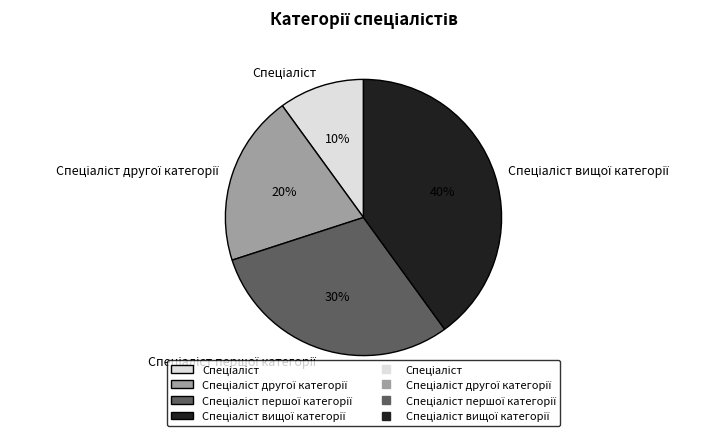

To the nearest percent, what is the difference between the largest and smallest slice percentages?

30%